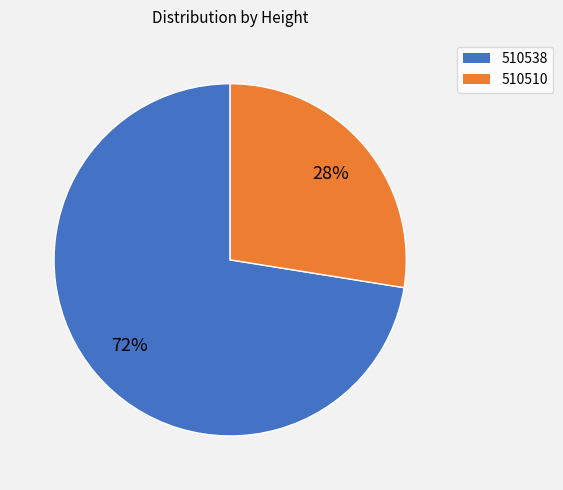

To the nearest percent, what is the average slice percentage?

50%